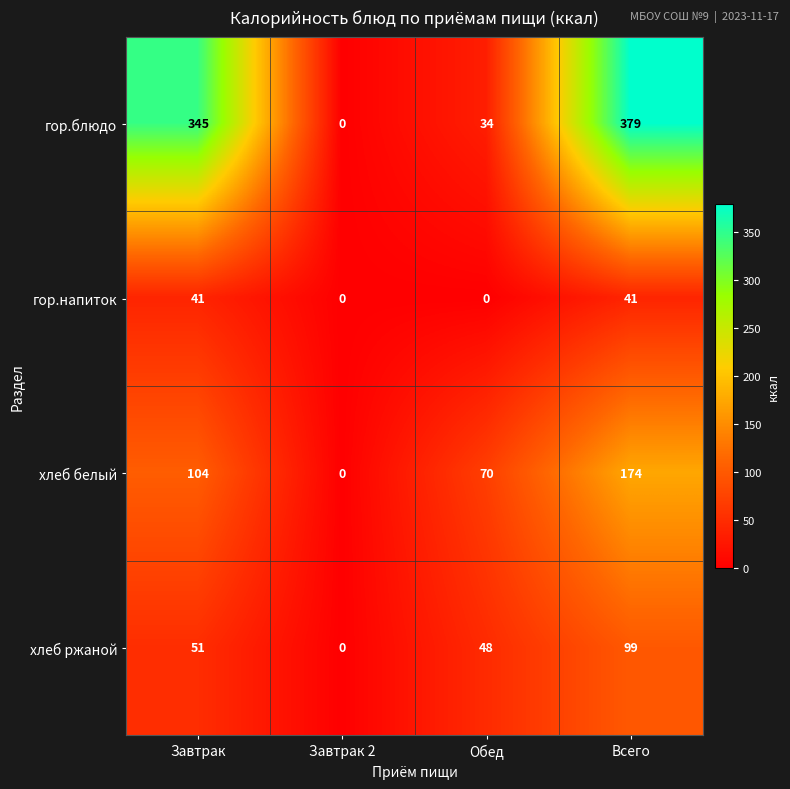

What is the greatest value displayed?

379